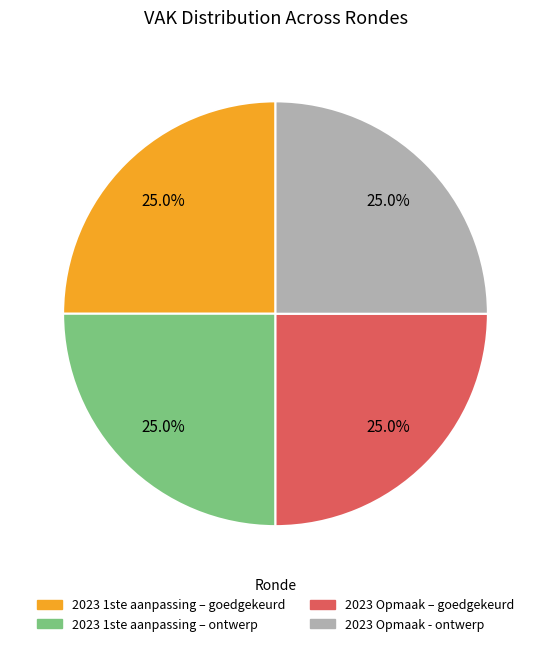

True or false: 2023 Opmaak - ontwerp accounts for 10% of the total.

False